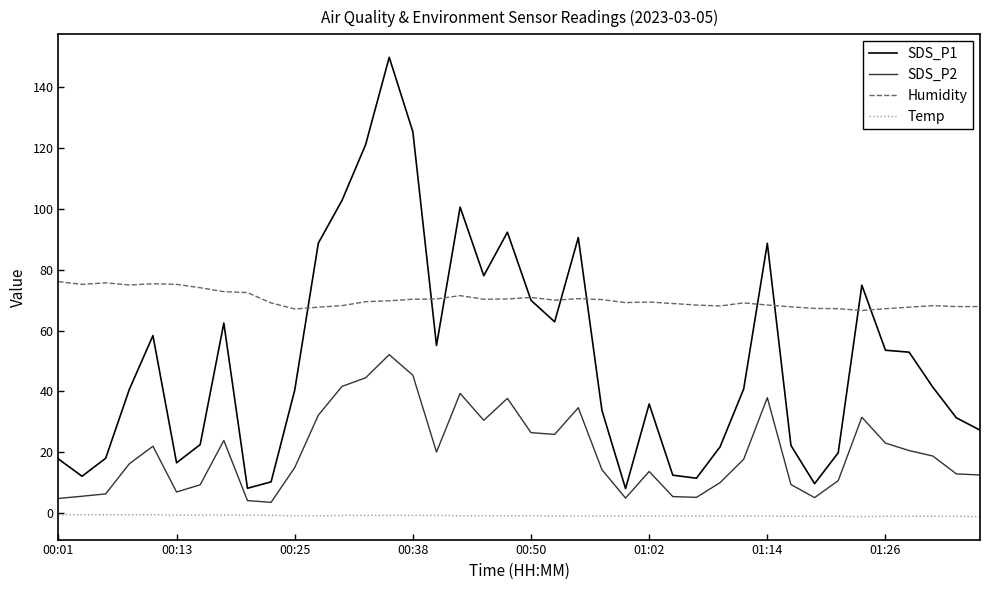

True or false: SDS_P1 and SDS_P2 intersect in this chart.

False